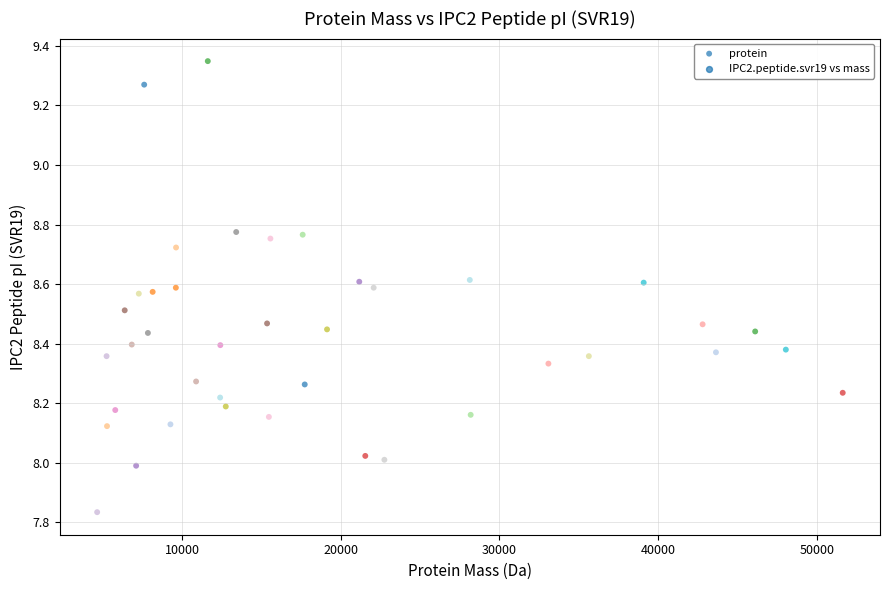

What is the range of Y values (max minus min)?

1.5